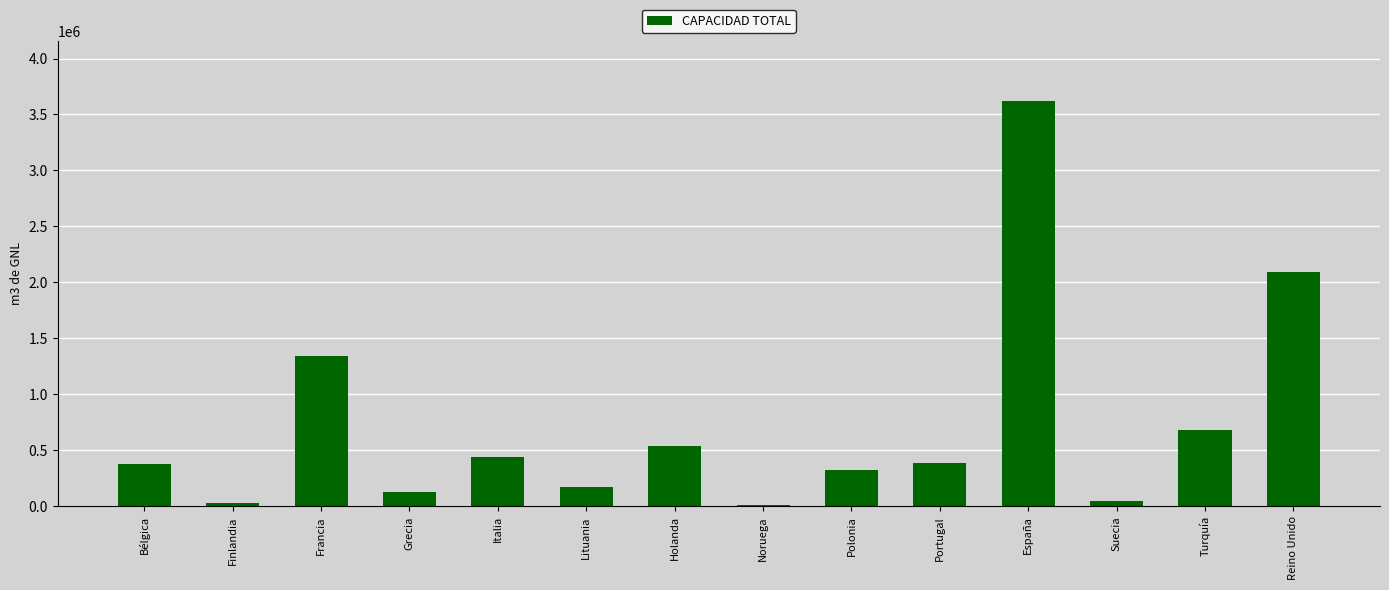

What is the sum of all values?

10185530